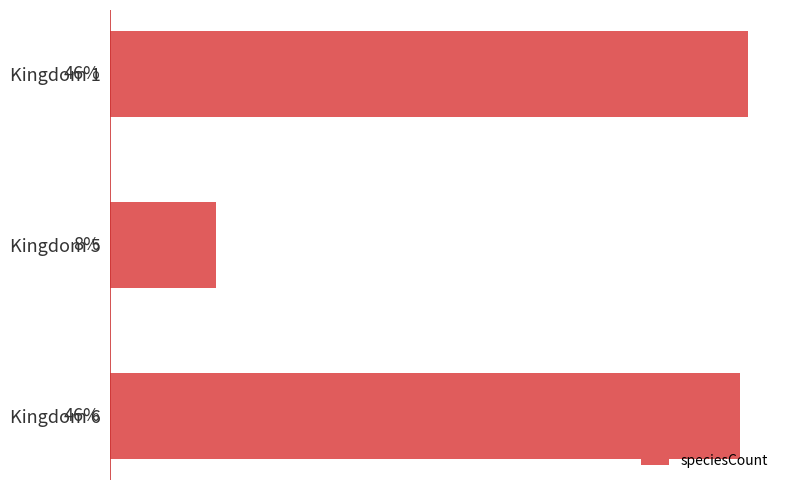

Are the bars horizontal?

Yes